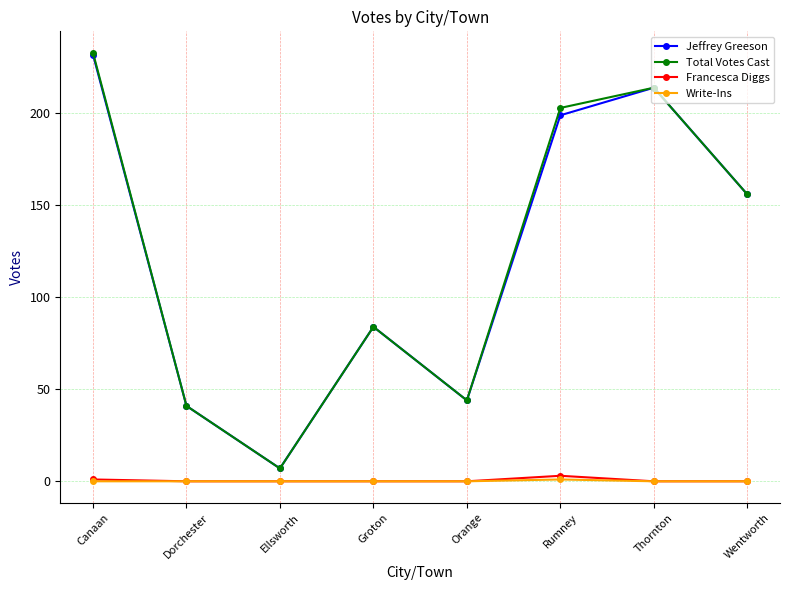

The value of Francesca Diggs at Orange is 0. True or false?

True